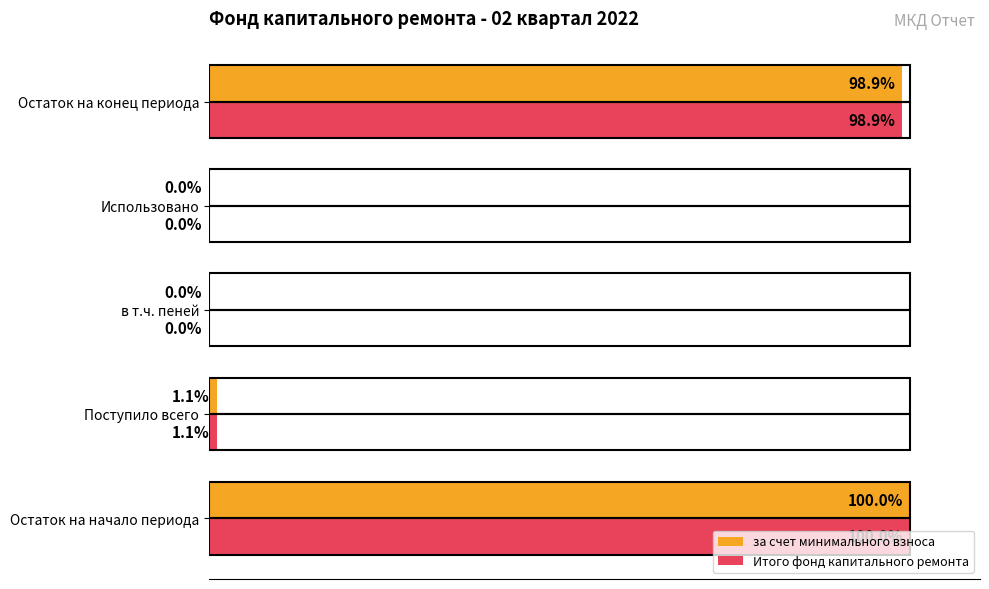

Which label corresponds to the largest value in the chart?

Остаток на начало периода